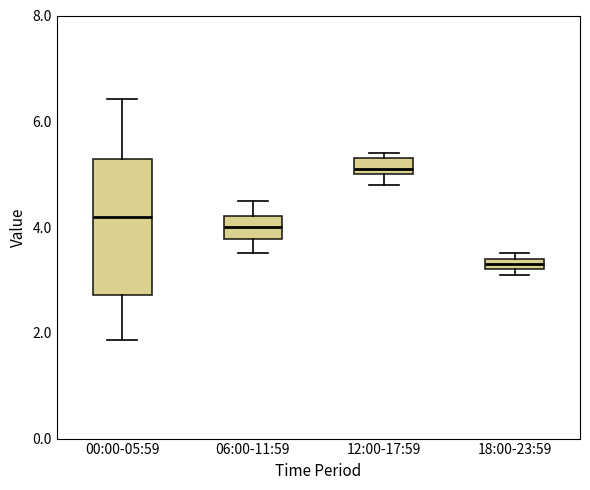

Where is the upper edge of the box for 18:00-23:59 on the y-axis? The values are not printed on the chart, so give them approximately, as read against the axis.

3.4